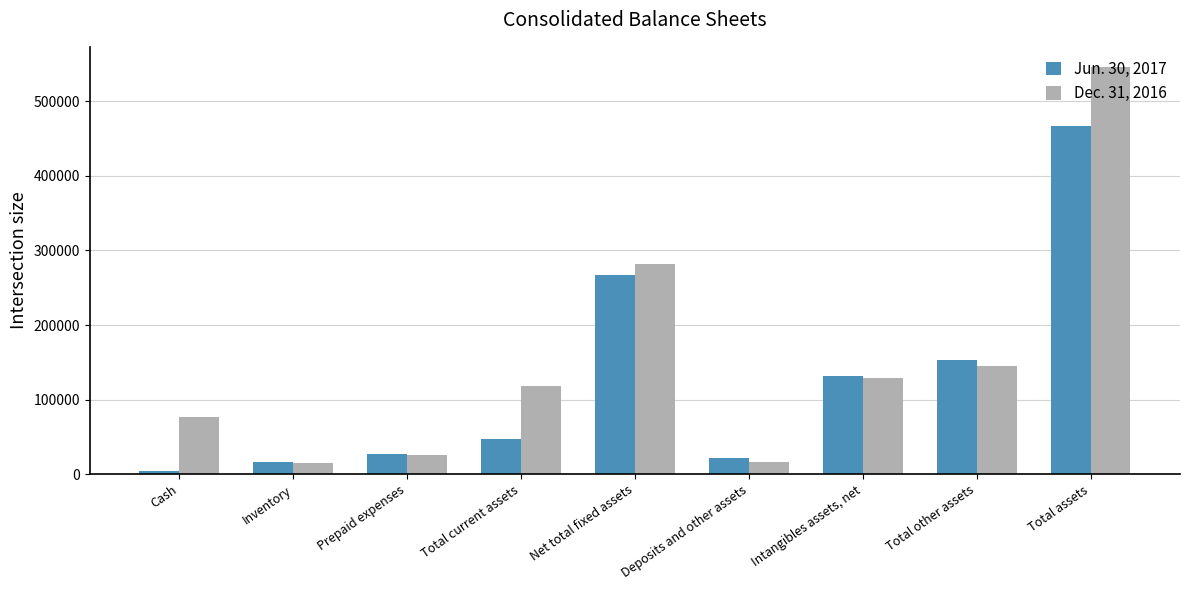

What is the smallest value displayed?

3702